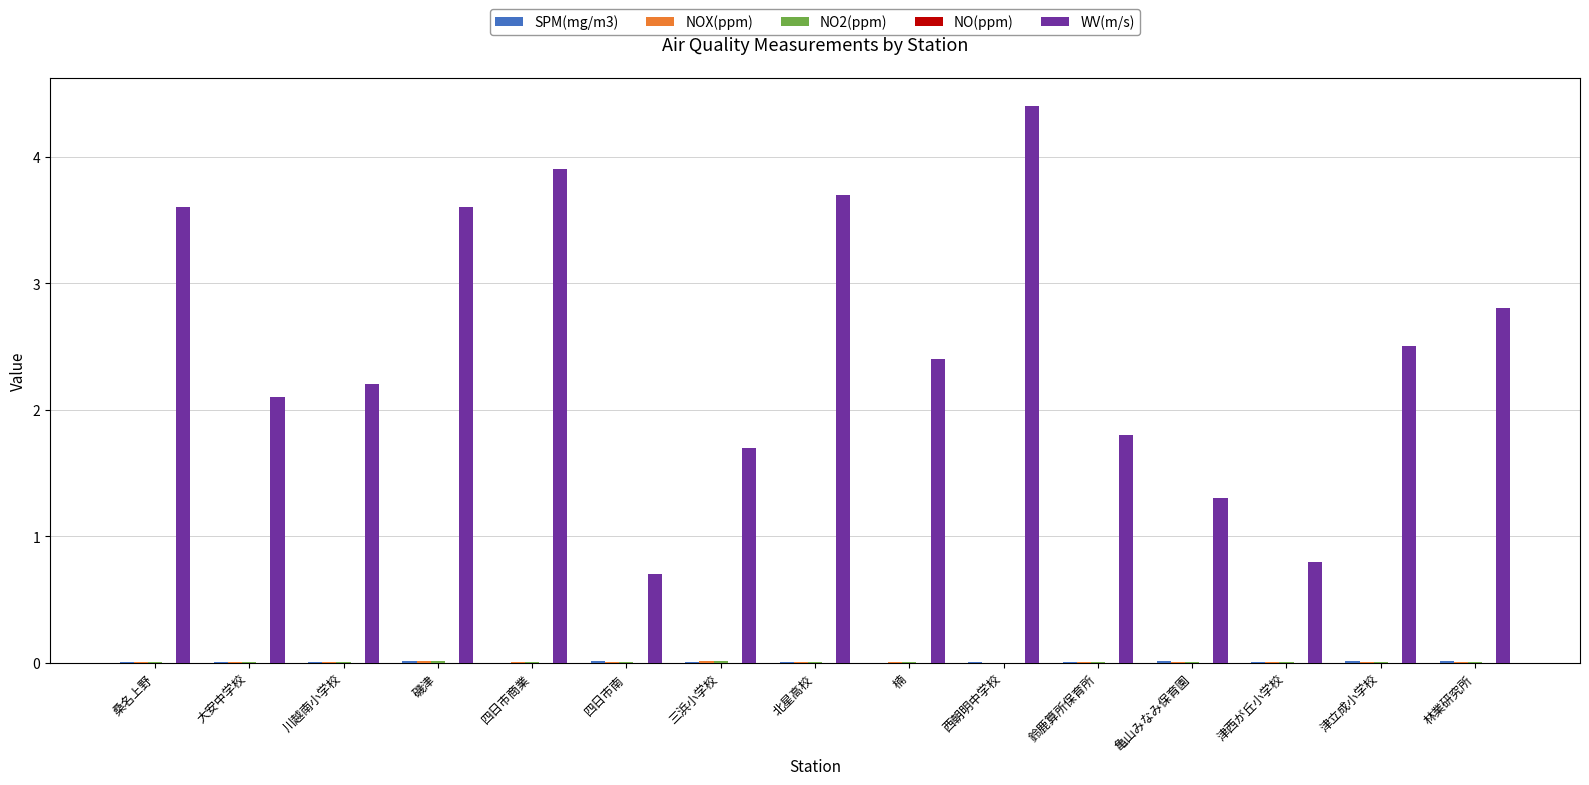

The value of WV(m/s) at 楠 is 0.8. True or false?

False